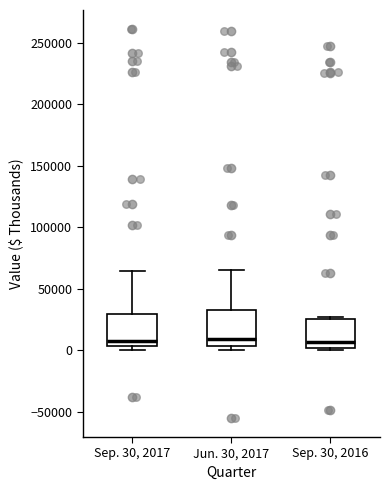

Reading left to right, read every box against the y-axis: the position of its median line, the range the box covers, and the ends of its whiskers. The values are not printed on the chart, so give them approximately, as read against the axis.

Sep. 30, 2017: median 5000 (just above the box's lower edge), box 5000 to 30000, whiskers 0 to 65000
Jun. 30, 2017: median 10000, box 5000 to 35000, whiskers 0 to 65000
Sep. 30, 2016: median 5000, box 0 to 25000, whiskers 0 (just below the box's lower edge) to 25000